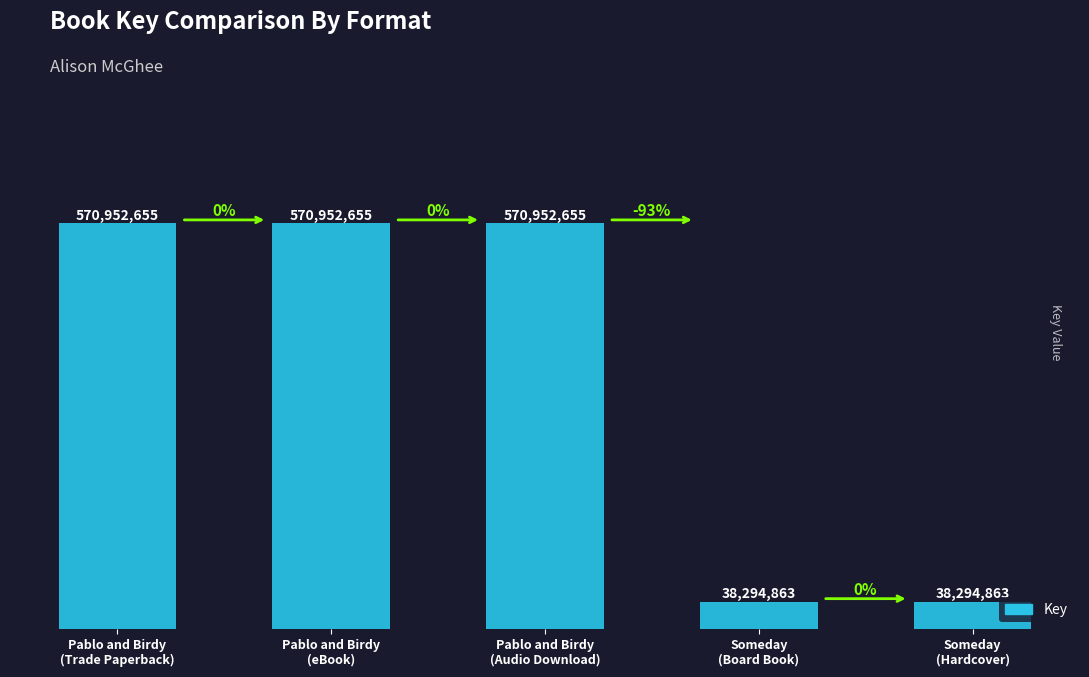

What is the greatest value displayed?

570952655